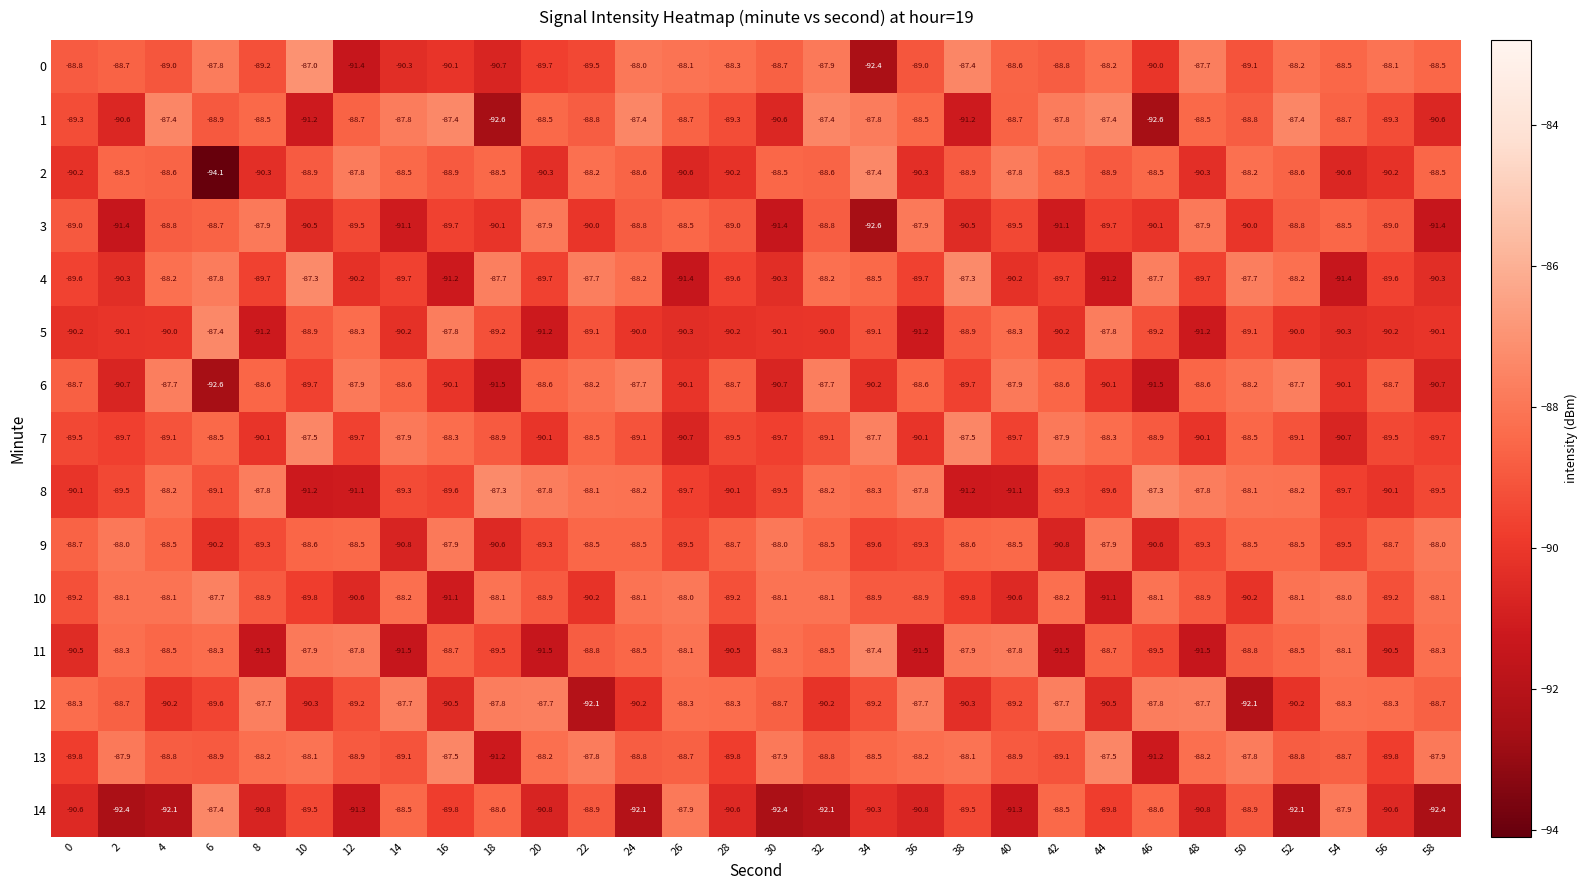

What is the spread (max minus min) of values at 8?

3.8